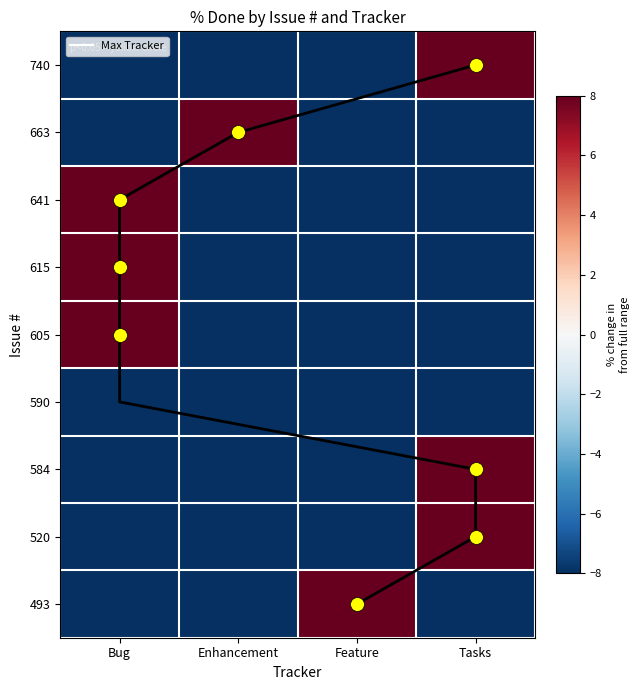

What is the total value across all series at Feature?

-48